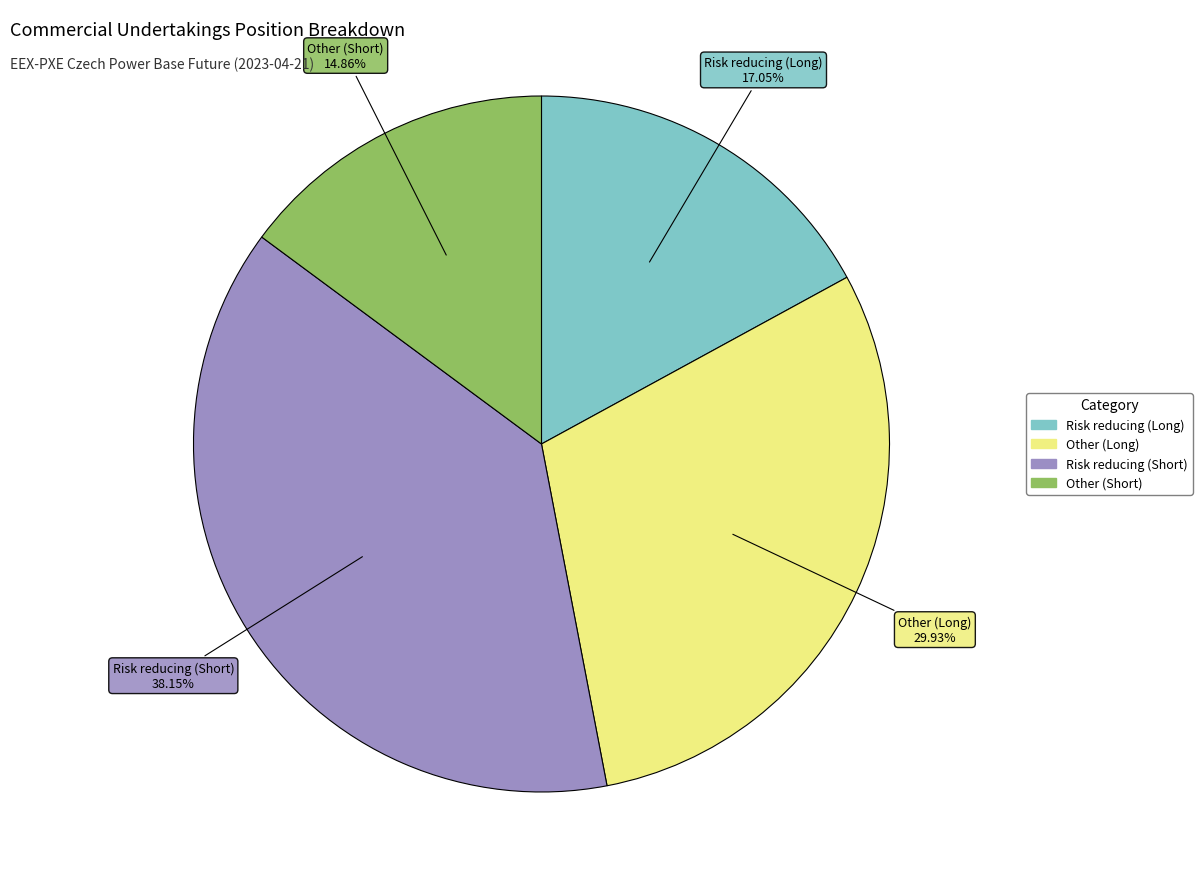

What portion of the pie excludes Other (Long)?

70.1%